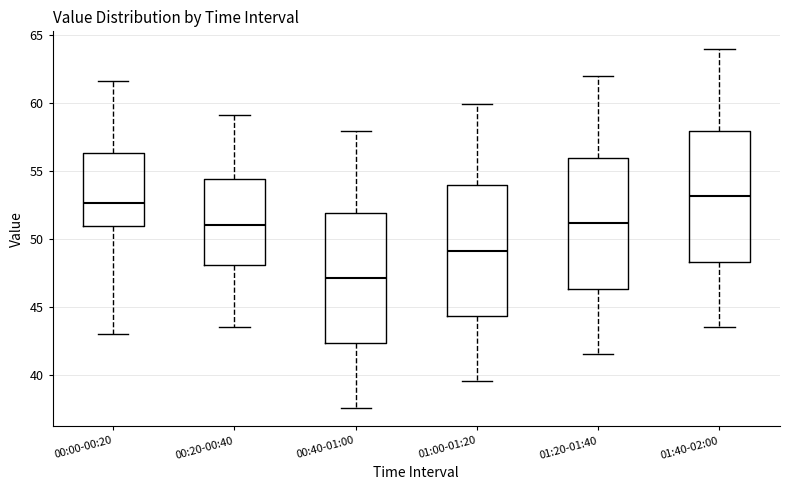

Which box's median line is the lowest?

00:40-01:00